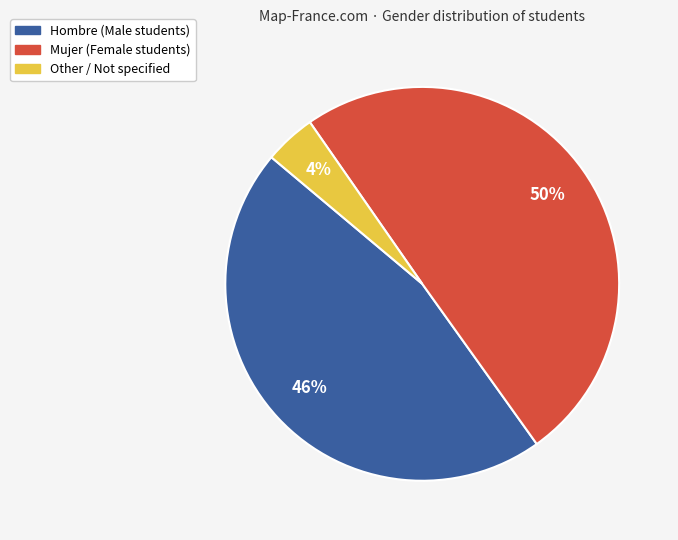

Is it true that Mujer is 39% of the pie?

False